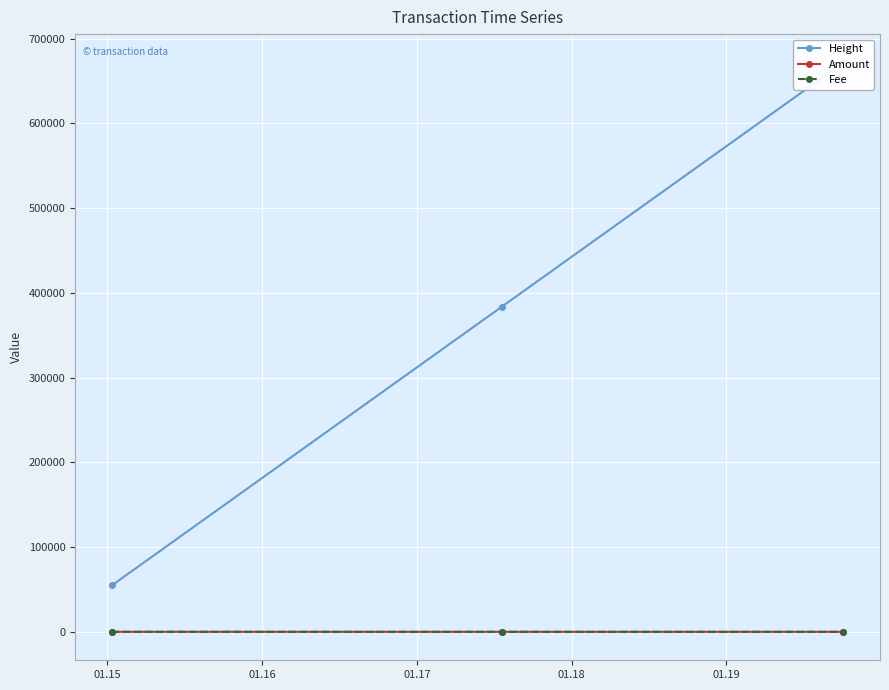

Reading left to right, extract all data points from this chart.

Height: 54673.0	383805.0	671802.0
Amount: 28.2	0.0	0.0
Fee: 1.0	1.0	0.0